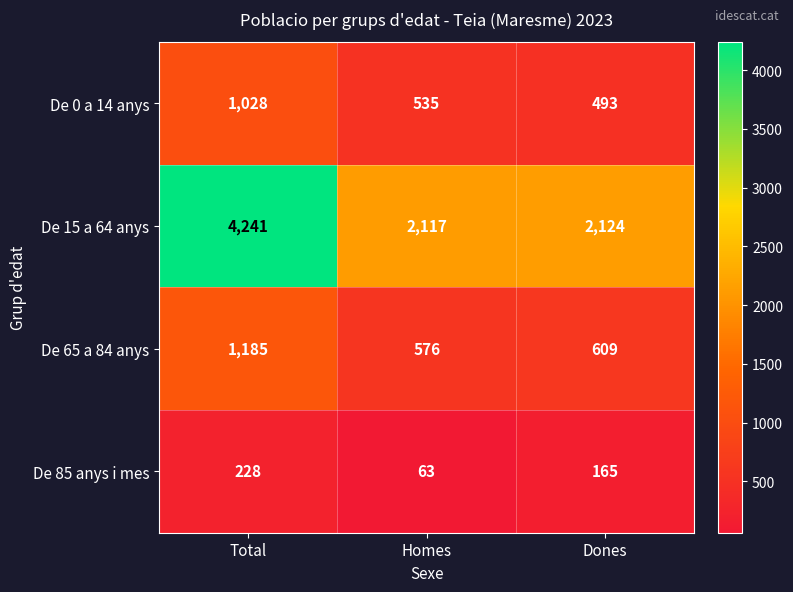

Reading left to right, extract all data points from this chart.

De 0 a 14 anys: 1028	535	493
De 15 a 64 anys: 4241	2117	2124
De 65 a 84 anys: 1185	576	609
De 85 anys i mes: 228	63	165